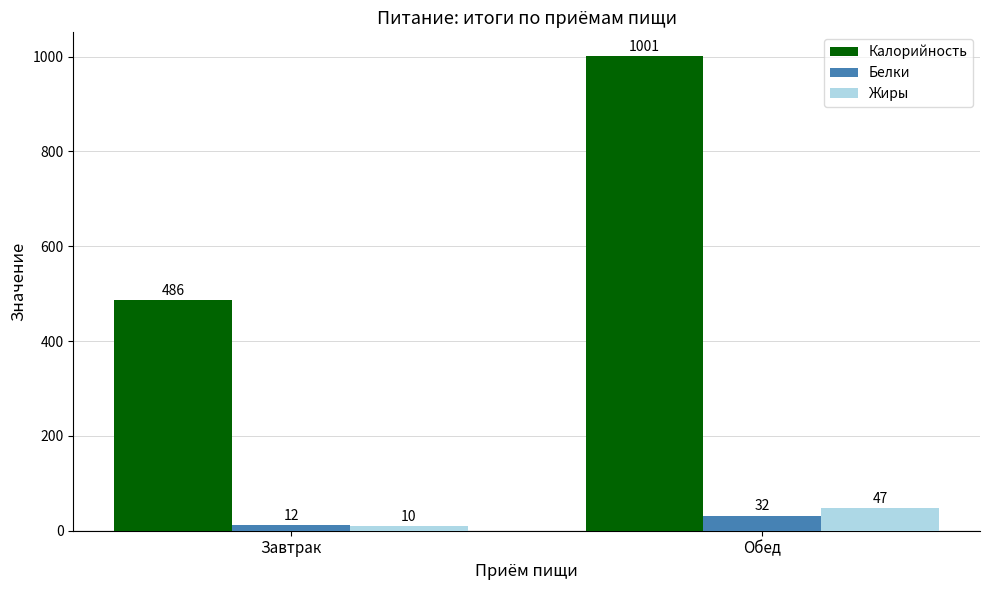

True or false: Калорийность has a value of 486 at Завтрак.

True